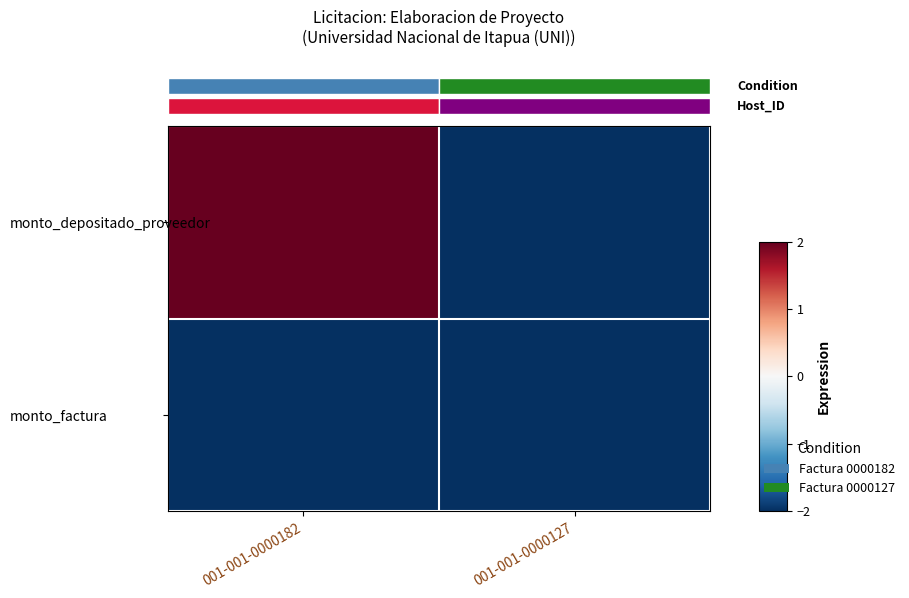

Which series has the widest spread of values?

monto_depositado_proveedor